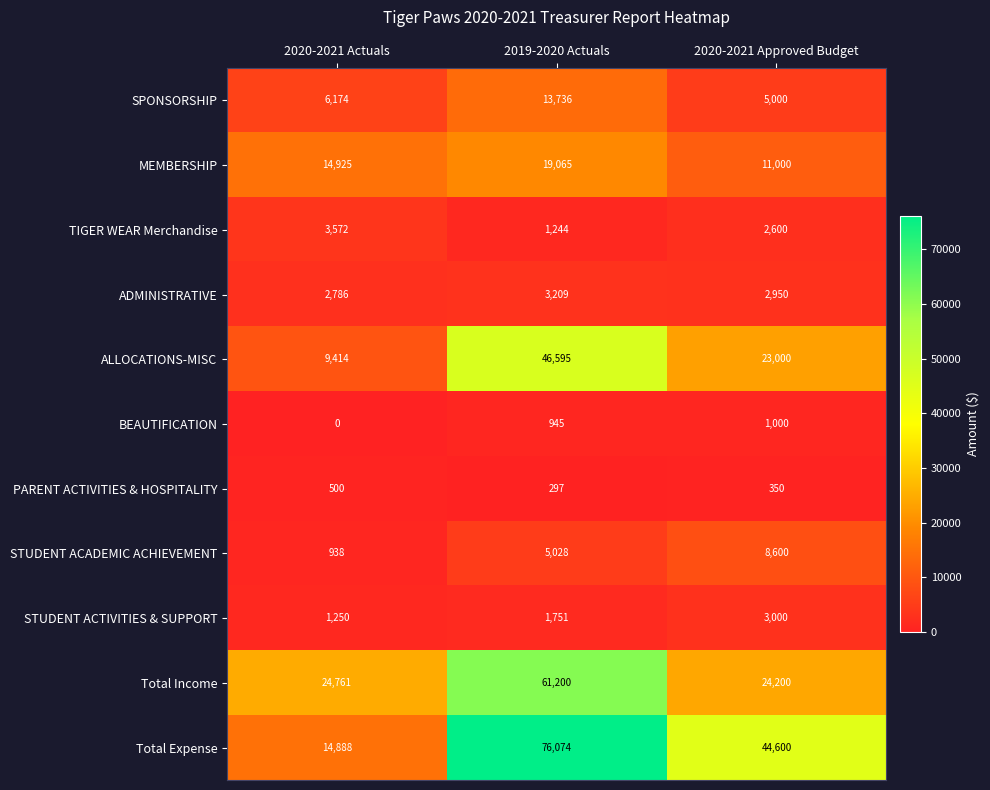

Which label corresponds to the smallest value in the chart?

2020-2021 Actuals